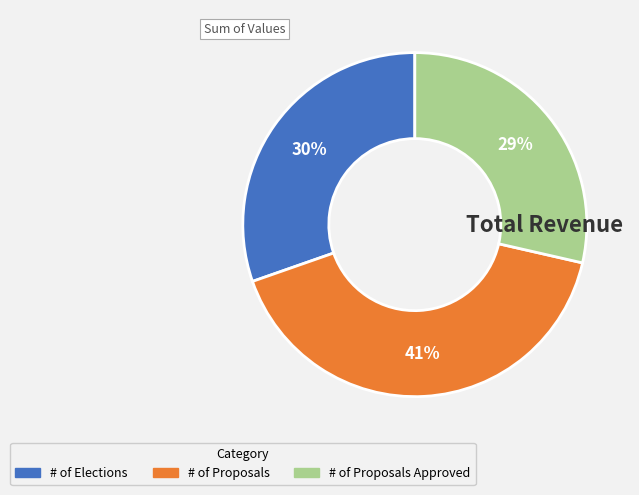

Is there a majority slice in this chart?

No